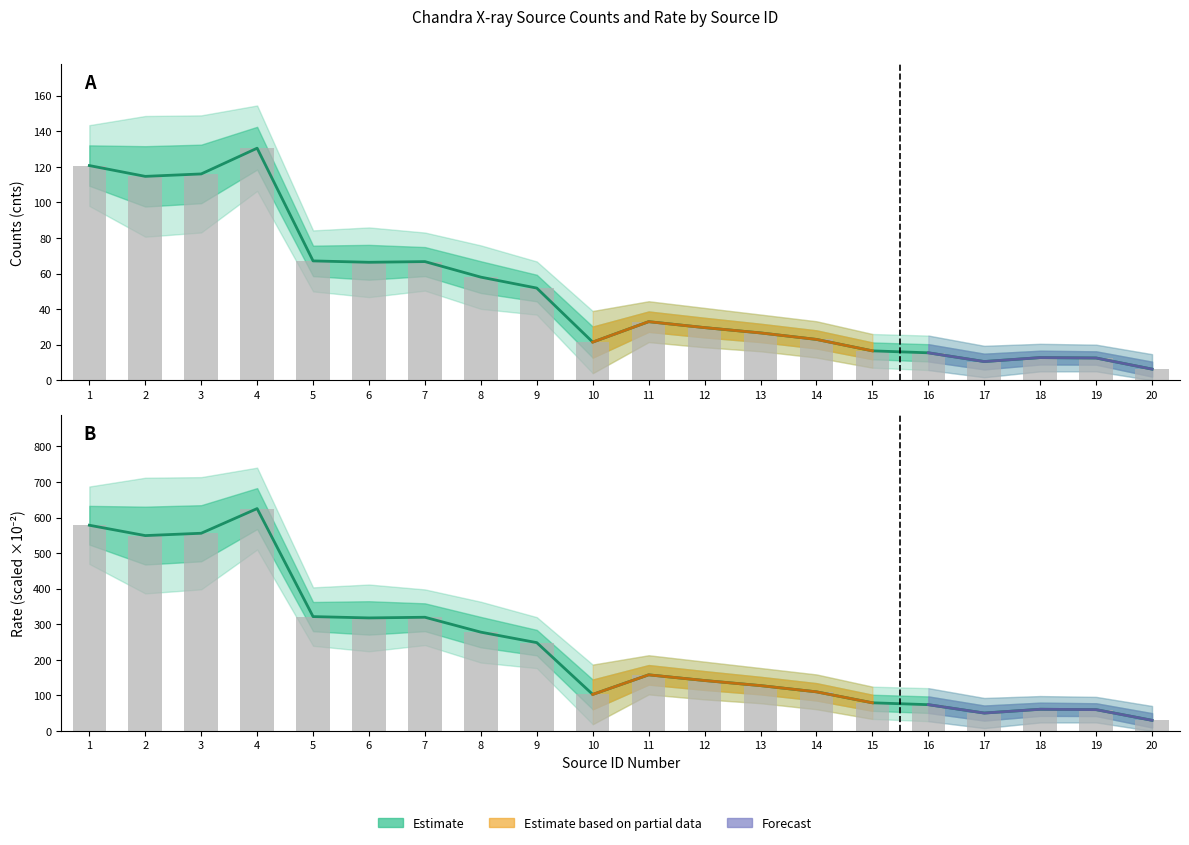

What is the average value of the rate (estimate) series?

239.5